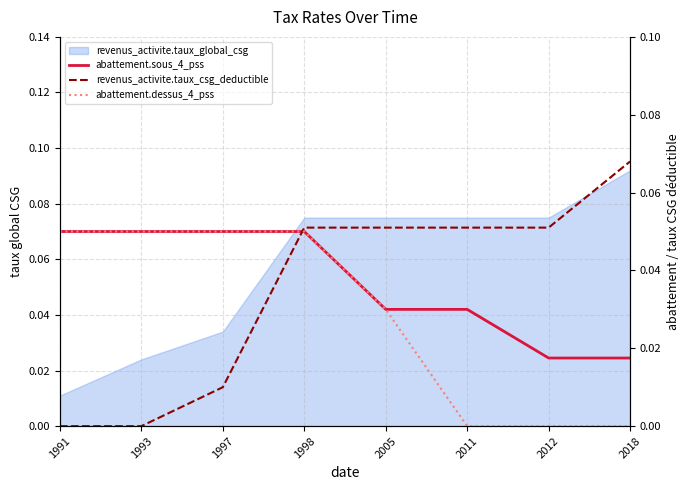

What is the difference between the highest and lowest values at 1993?

0.1